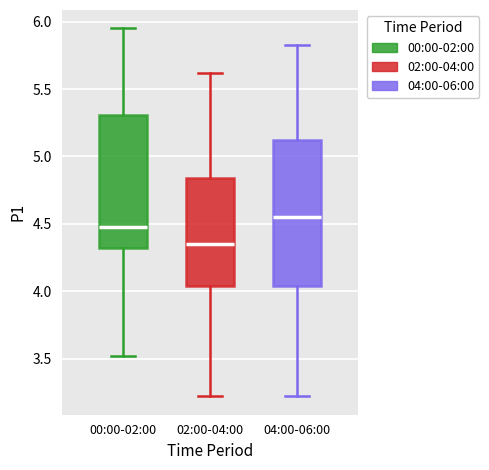

Reading left to right, transcribe this box plot: for each box, give where its median line is, the range the box spans, and where its two whiskers end, as read against the y-axis. The values are not printed on the chart, so give them approximately, as read against the axis.

00:00-02:00: median 4.50, box 4.30 to 5.30, whiskers 3.50 to 5.95
02:00-04:00: median 4.35, box 4.05 to 4.85, whiskers 3.20 to 5.60
04:00-06:00: median 4.55, box 4.05 to 5.15, whiskers 3.20 to 5.85